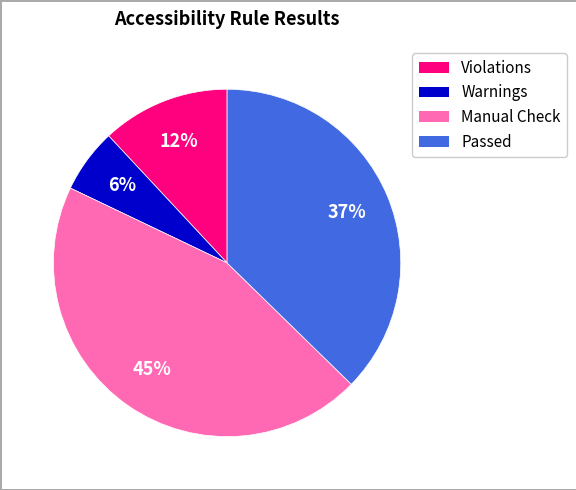

Rank the categories by value from highest to lowest.

Manual Check, Passed, Violations, Warnings